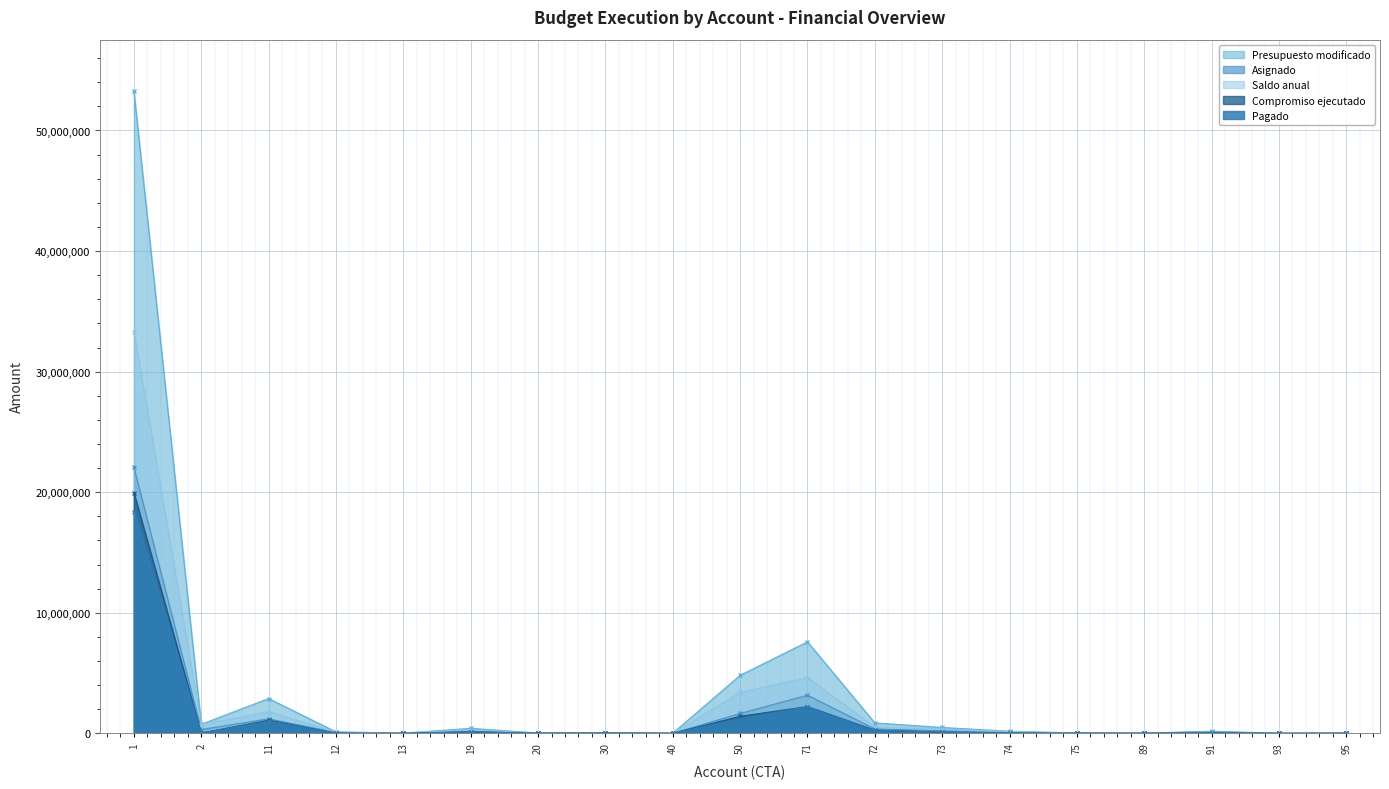

Is it true that Saldo anual equals 484433.9 at 2?

False